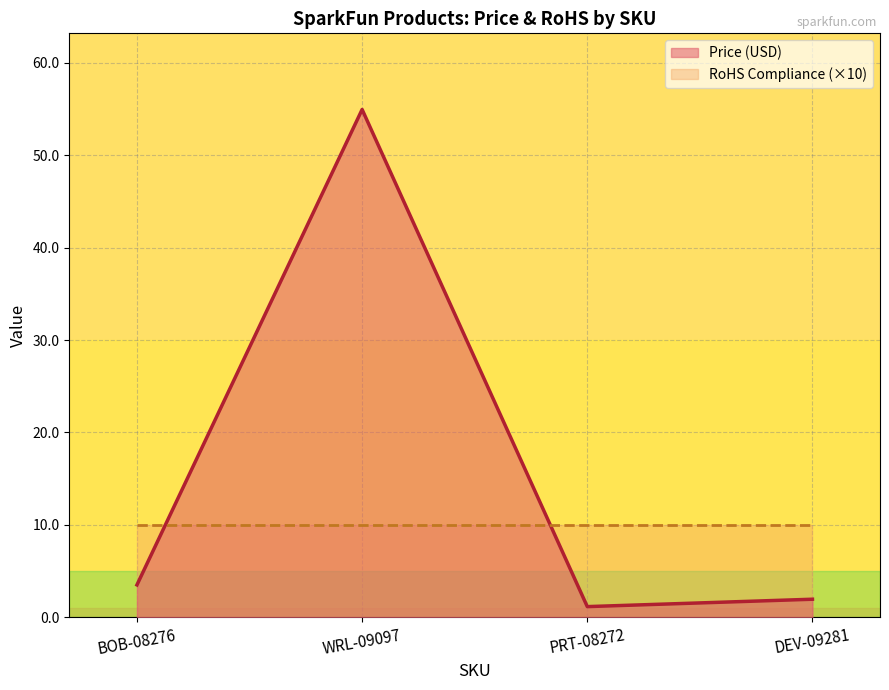

Reading left to right, extract all data points from this chart.

3.5	55.0	1.1	1.9